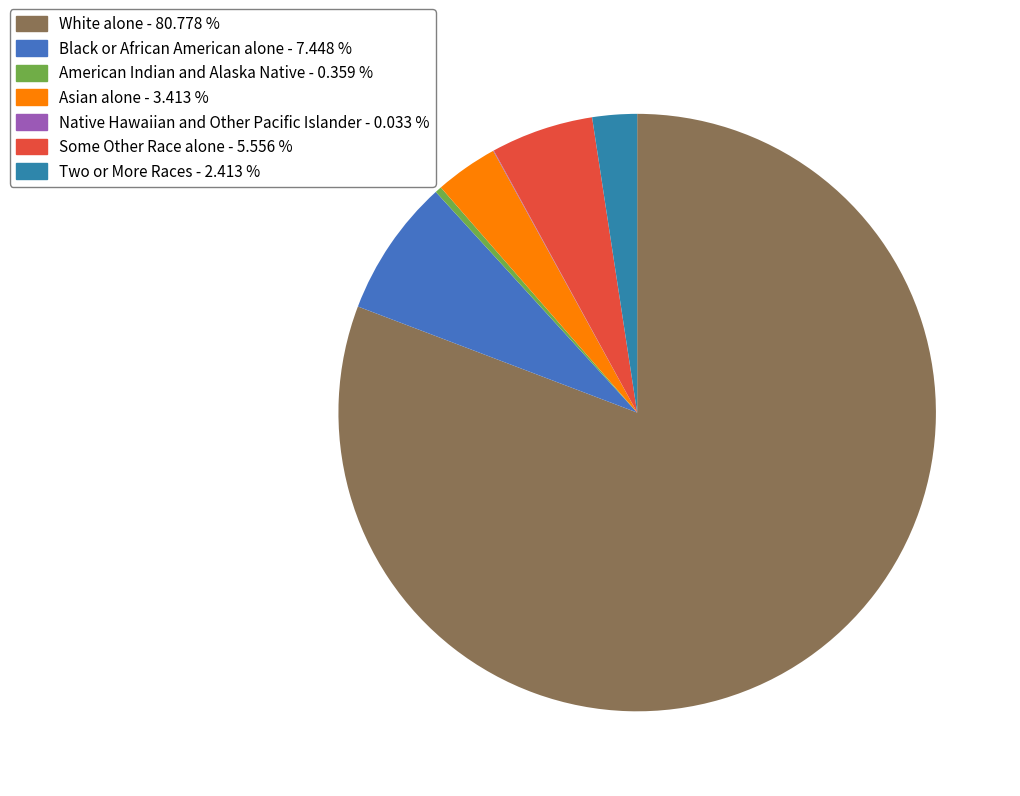

What is the largest slice in the pie chart?

White alone